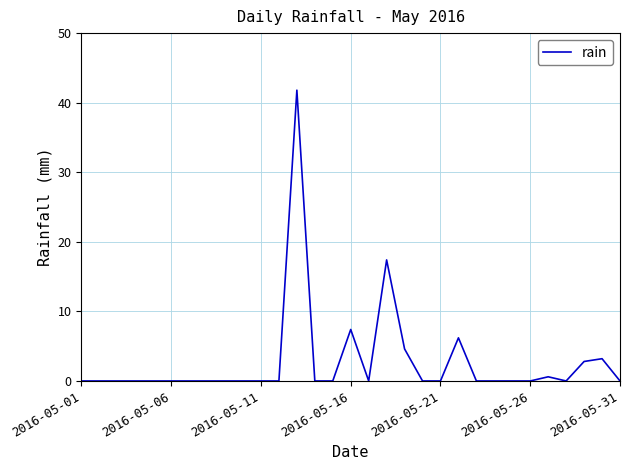

What is the greatest value displayed?

41.8